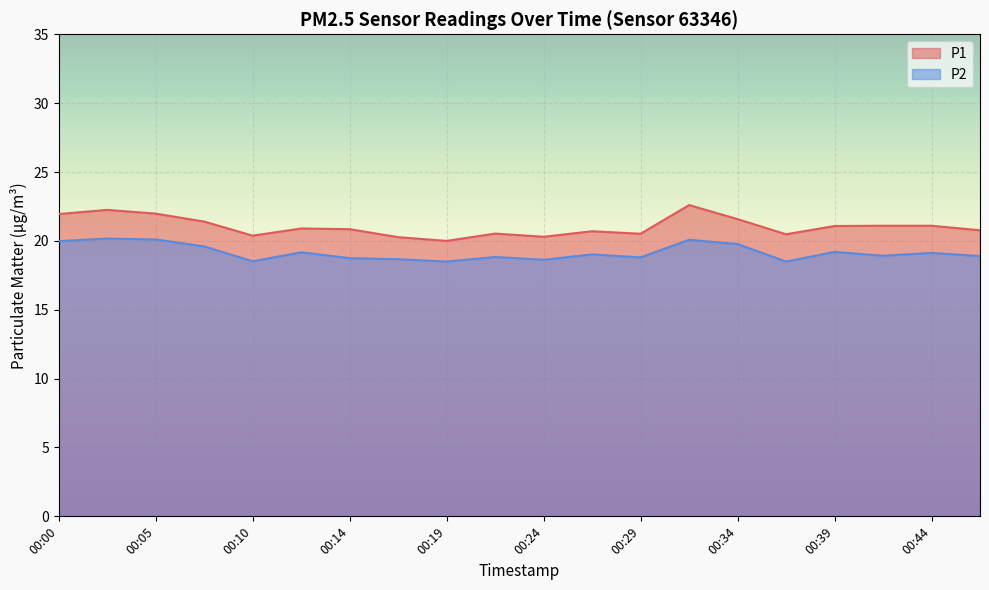

Where is P1 nearest to the value 21?

00:39